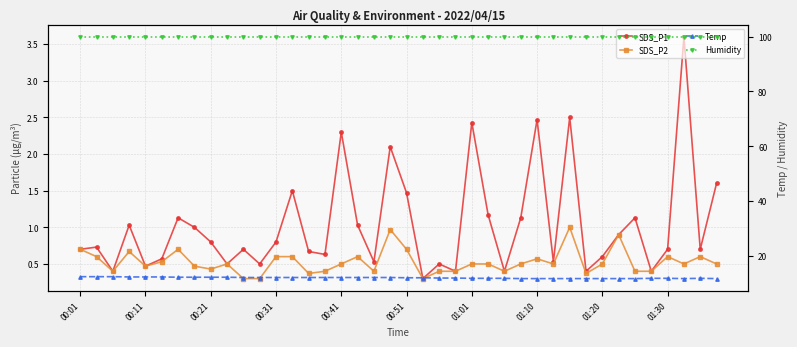

True or false: Humidity has a value of 149.9 at 01:01.

False